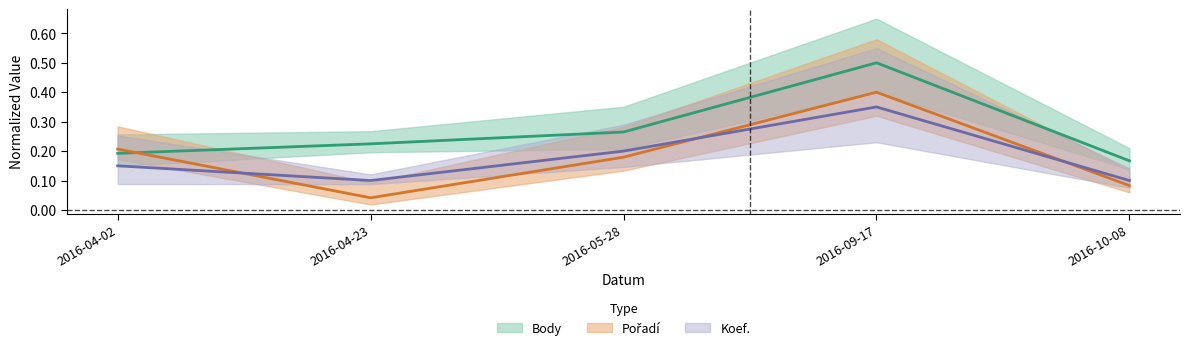

Where do Body and Pořadí first cross each other?

2016-04-02 and 2016-04-23